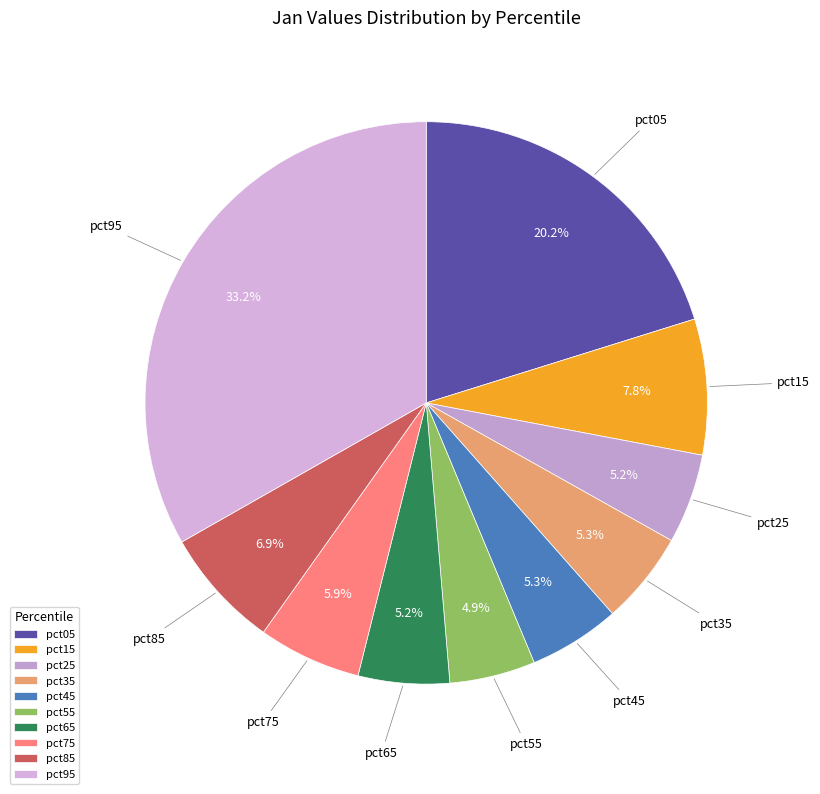

Which category has the biggest portion of the pie?

pct95